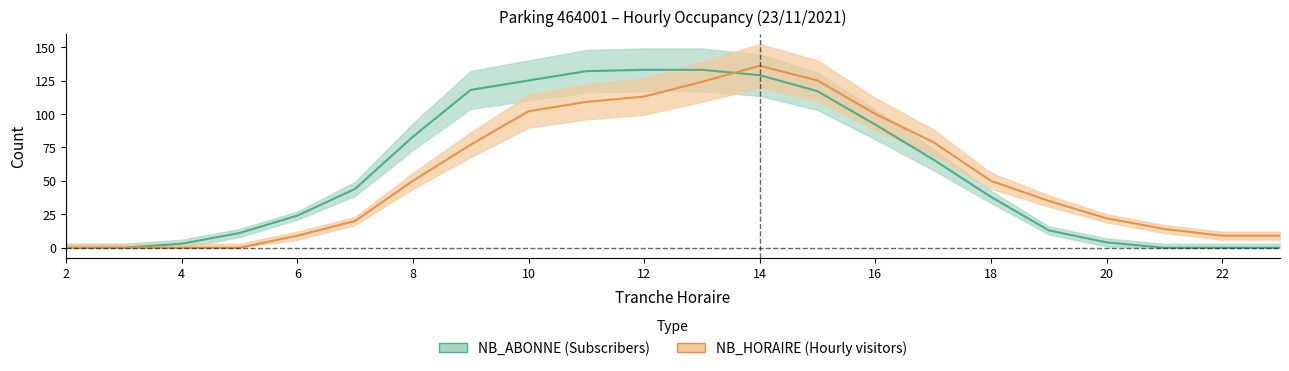

True or false: NB_ABONNE has a value of 0 at 3.

True